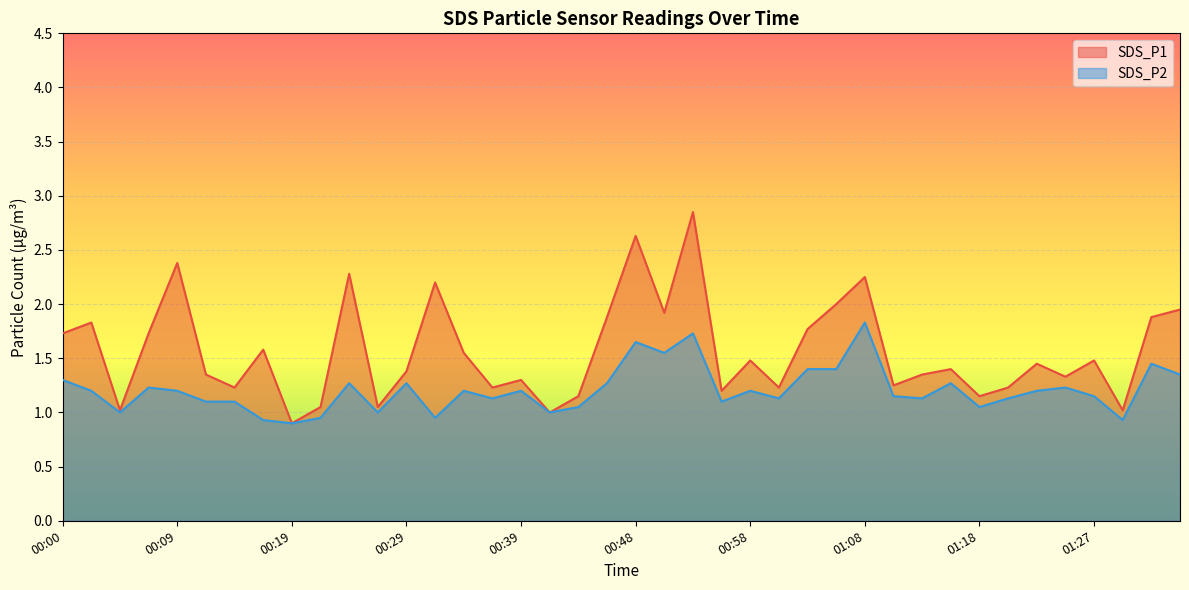

What is the sum of the SDS_P2 values at 00:43 and 01:13?

2.2